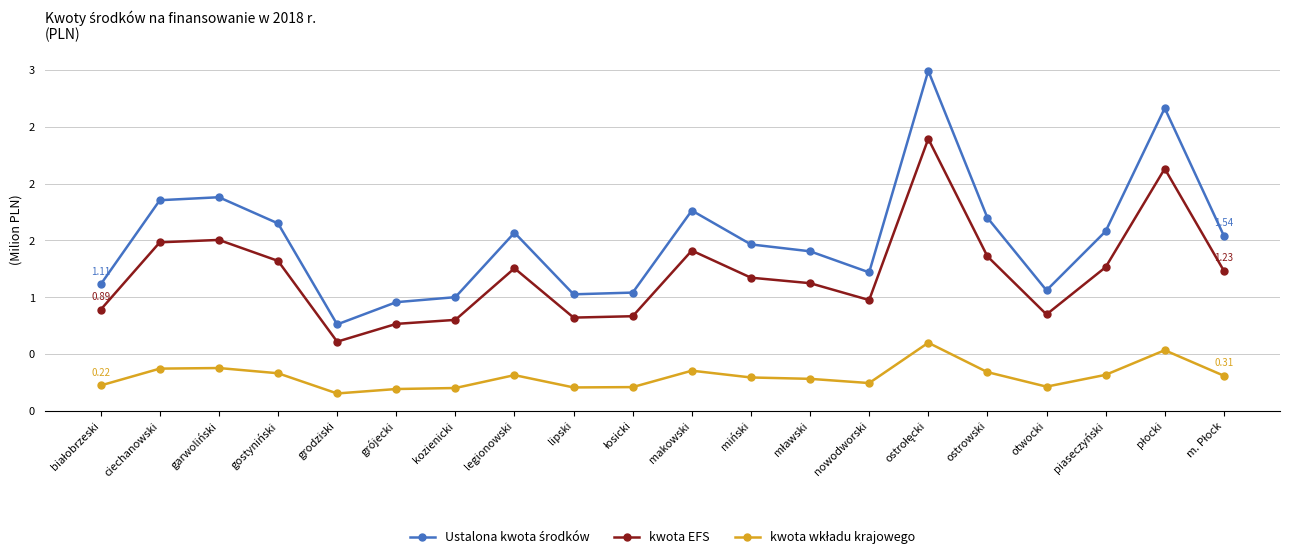

What is the label of the 6th point from the left?

grójecki